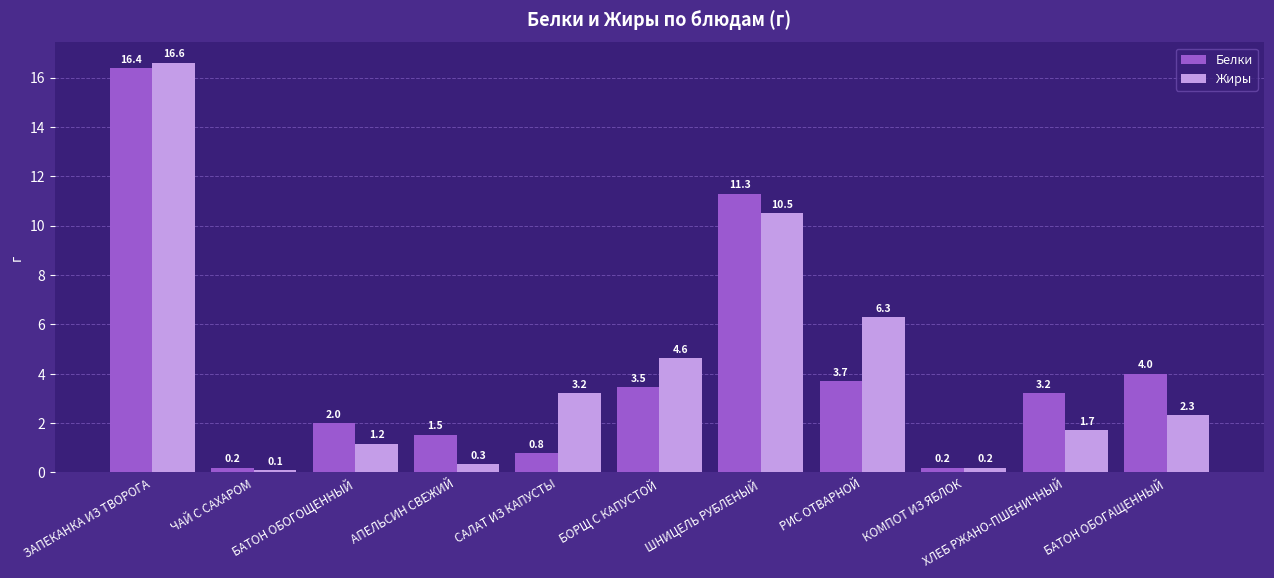

What are all the series names shown in the legend?

Белки, Жиры